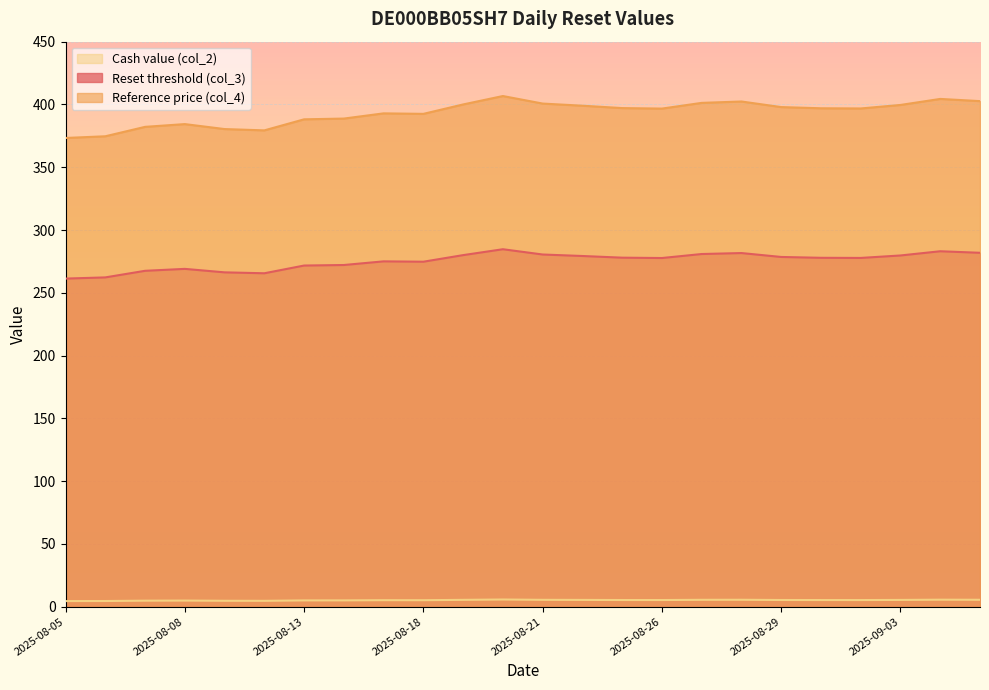

How many categories are shown in the chart?

24